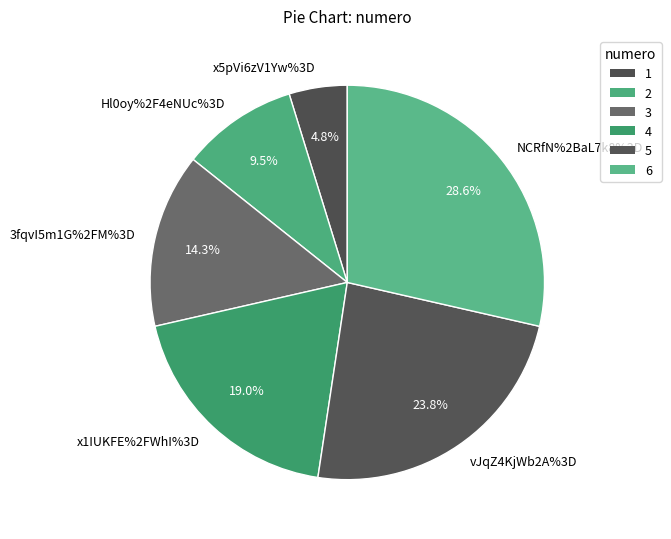

Is there any slice that represents more than half of the pie?

No